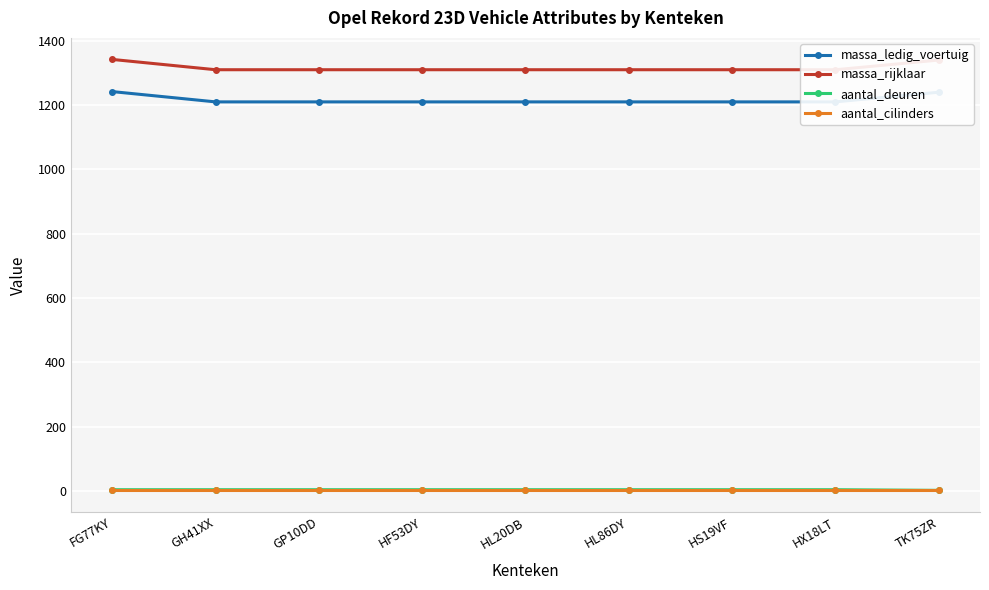

What is the sum of all aantal_cilinders values?

36